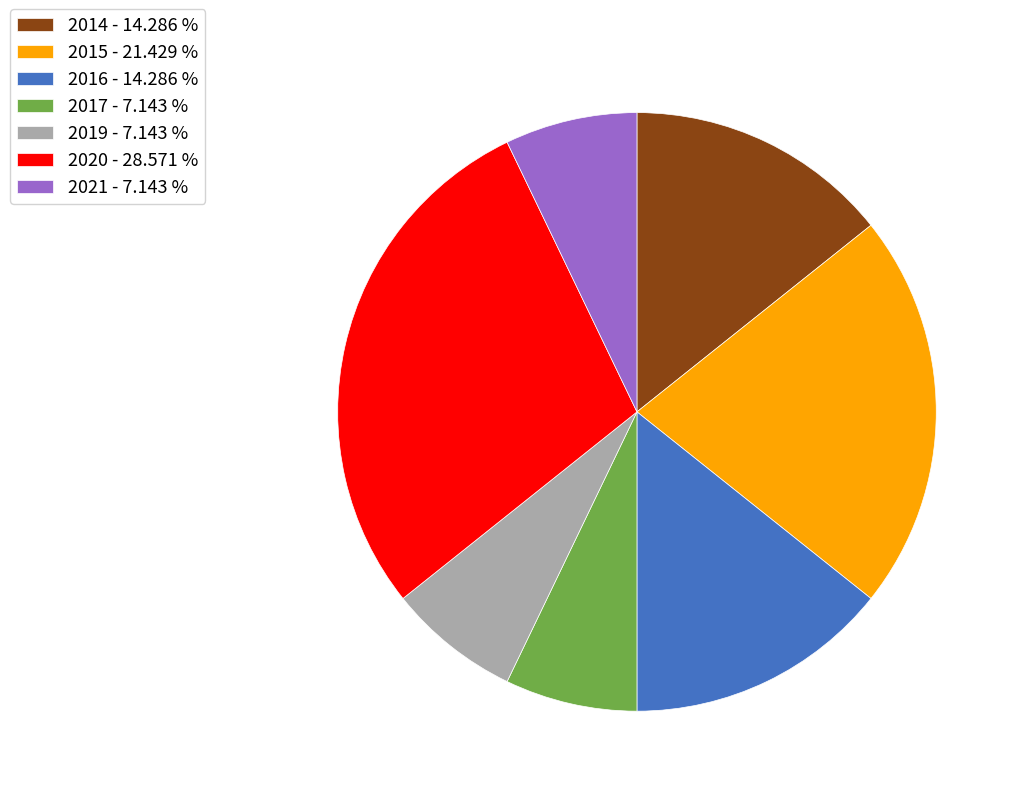

Does any single category account for the majority?

No